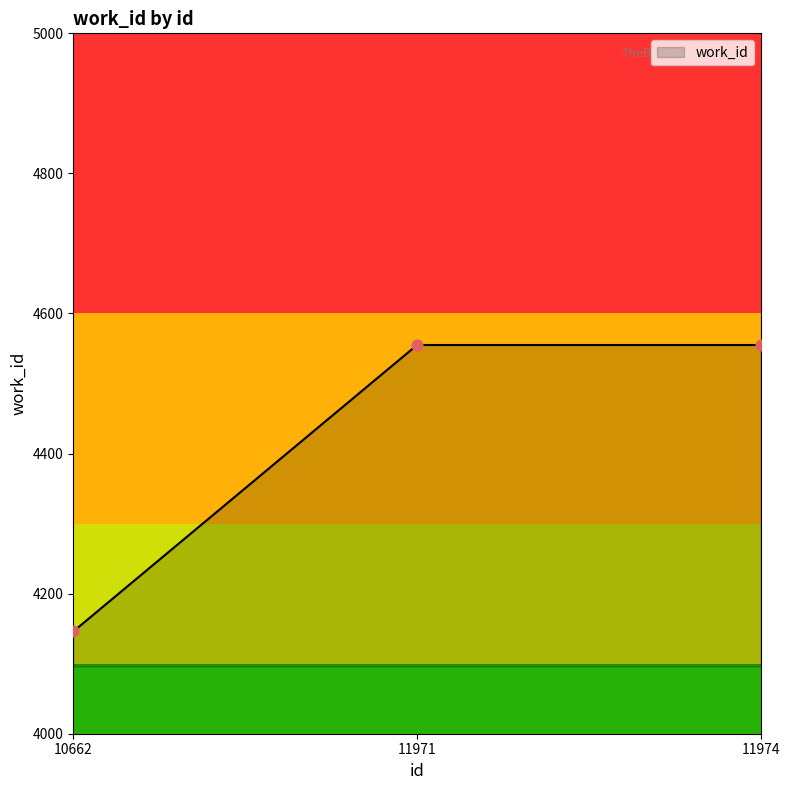

What is the ratio of the value at 11974 to the value at 11971?

1.0